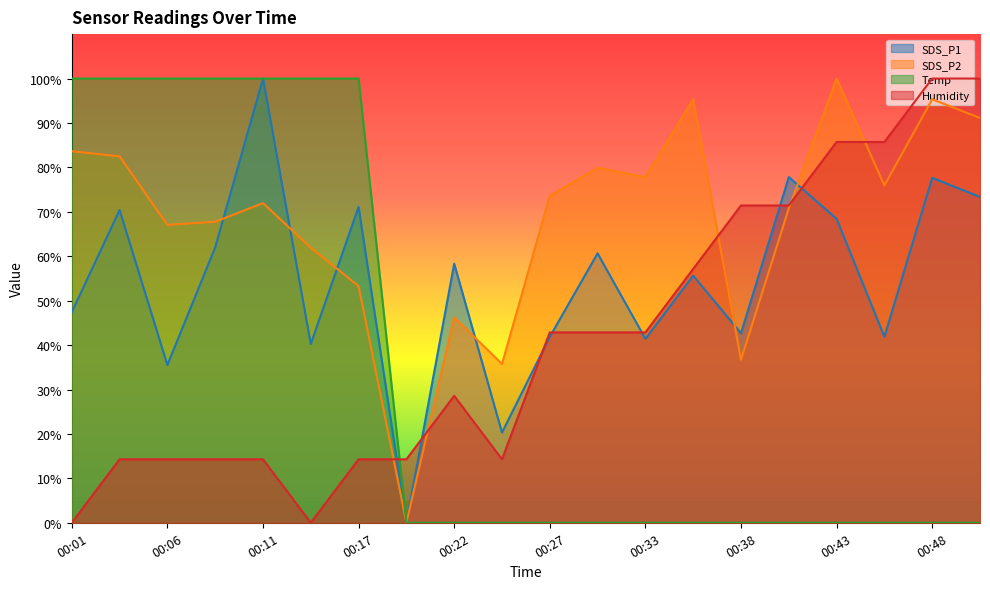

Does the chart have visible grid lines?

No